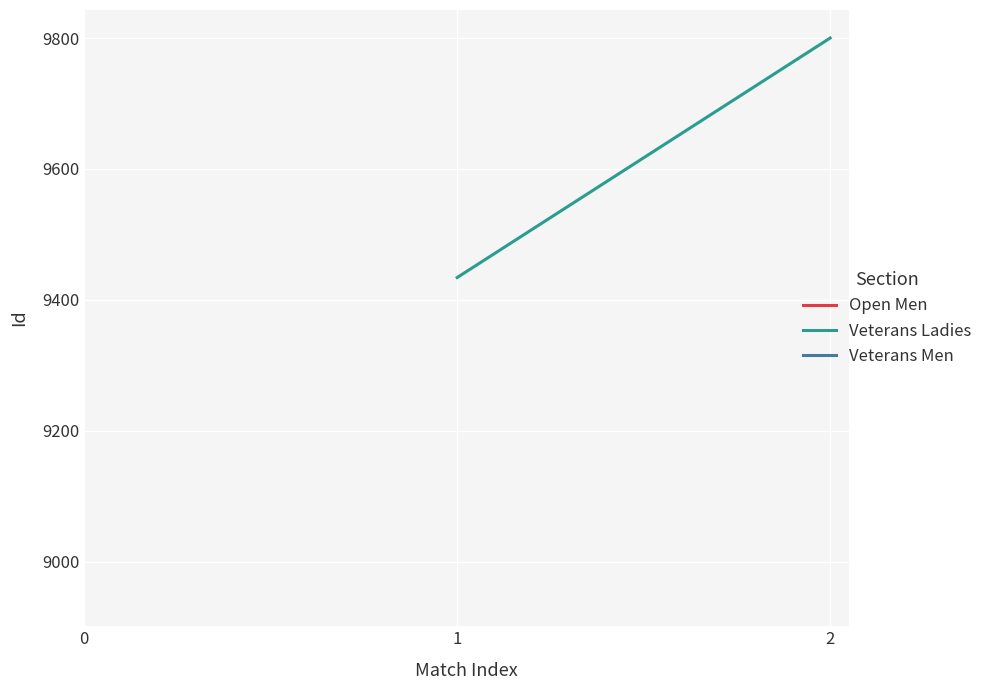

What is the value of the 2nd point from the left?

9800